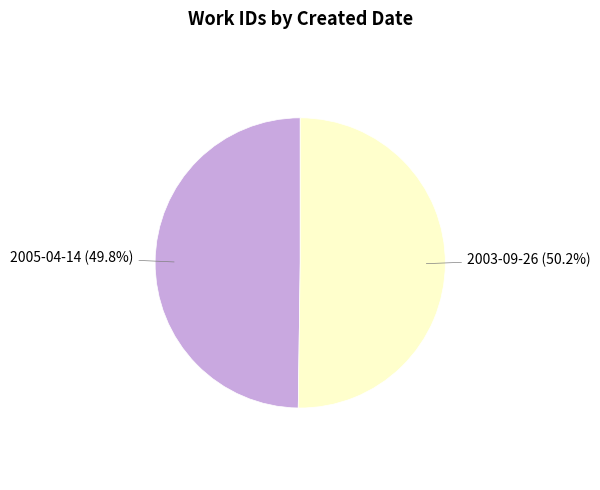

Is there a majority slice in this chart?

Yes